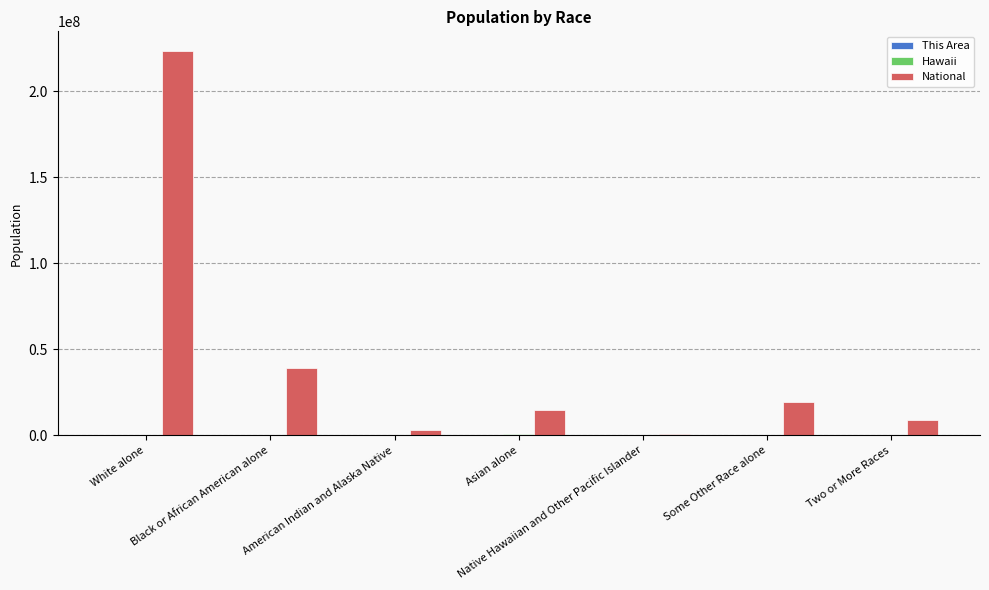

Which category has the highest value in the National series?

White alone